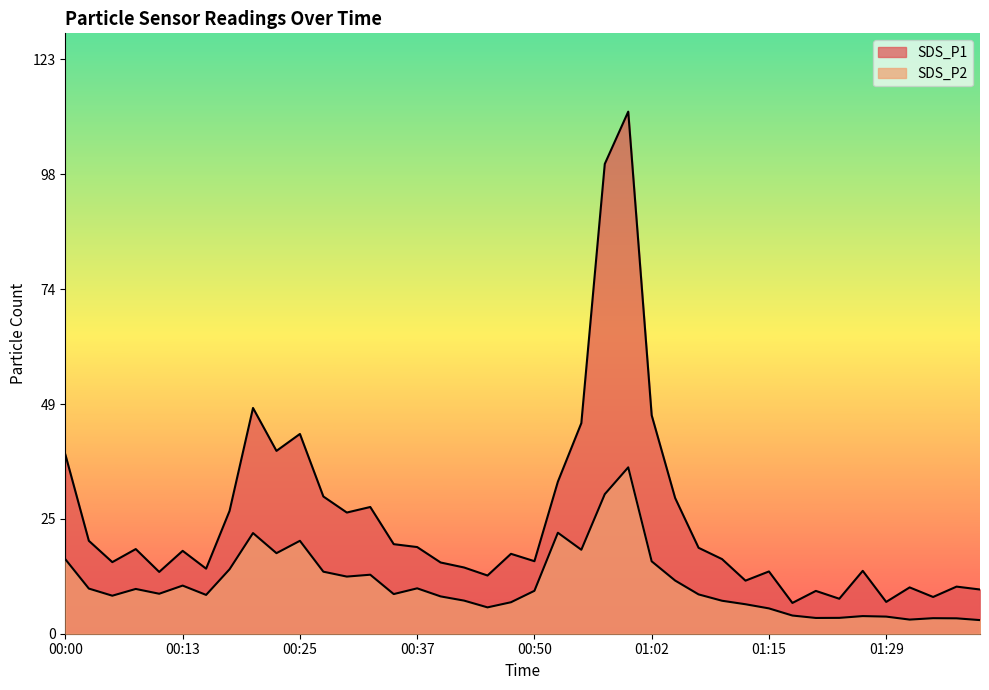

Reading left to right, list all the values displayed in this chart.

SDS_P1: 38.4	19.9	15.3	18.1	13.2	17.8	13.9	26.3	48.4	39.2	42.8	29.4	26.0	27.2	19.2	18.6	15.3	14.2	12.5	17.1	15.6	32.6	45.1	100.7	111.9	46.8	29.1	18.4	16.0	11.4	13.3	6.6	9.2	7.5	13.5	6.8	9.9	7.9	10.1	9.5
SDS_P2: 15.9	9.7	8.2	9.6	8.6	10.3	8.3	13.8	21.6	17.3	19.9	13.3	12.2	12.7	8.5	9.7	8.0	7.1	5.7	6.8	9.2	21.6	18.0	29.9	35.7	15.5	11.4	8.4	7.1	6.3	5.4	3.9	3.4	3.4	3.8	3.7	3.0	3.3	3.3	2.9